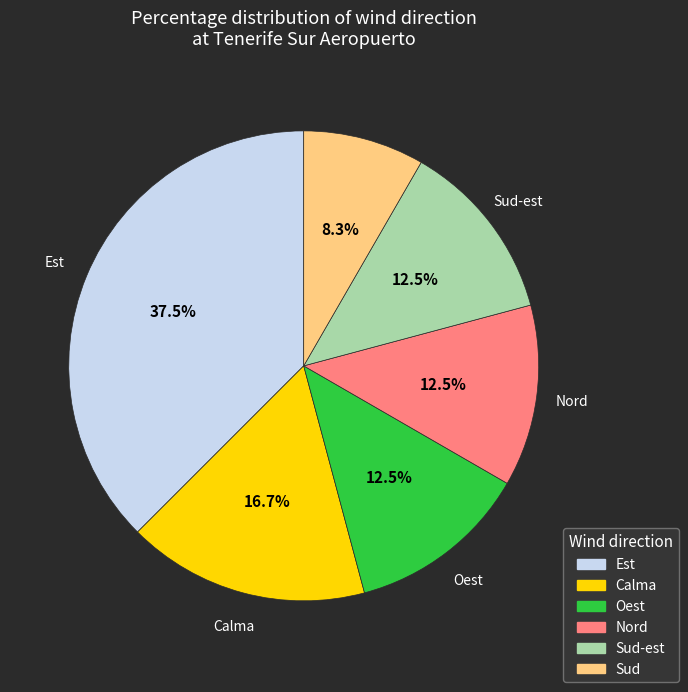

Does any single category account for the majority?

No